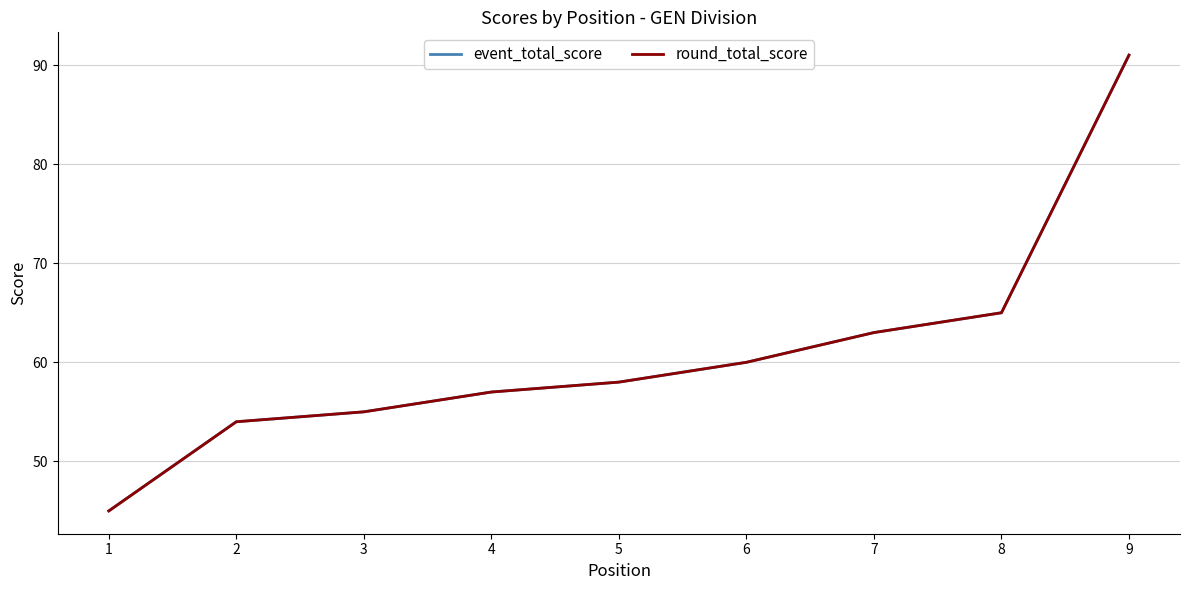

Does the chart have visible grid lines?

Yes